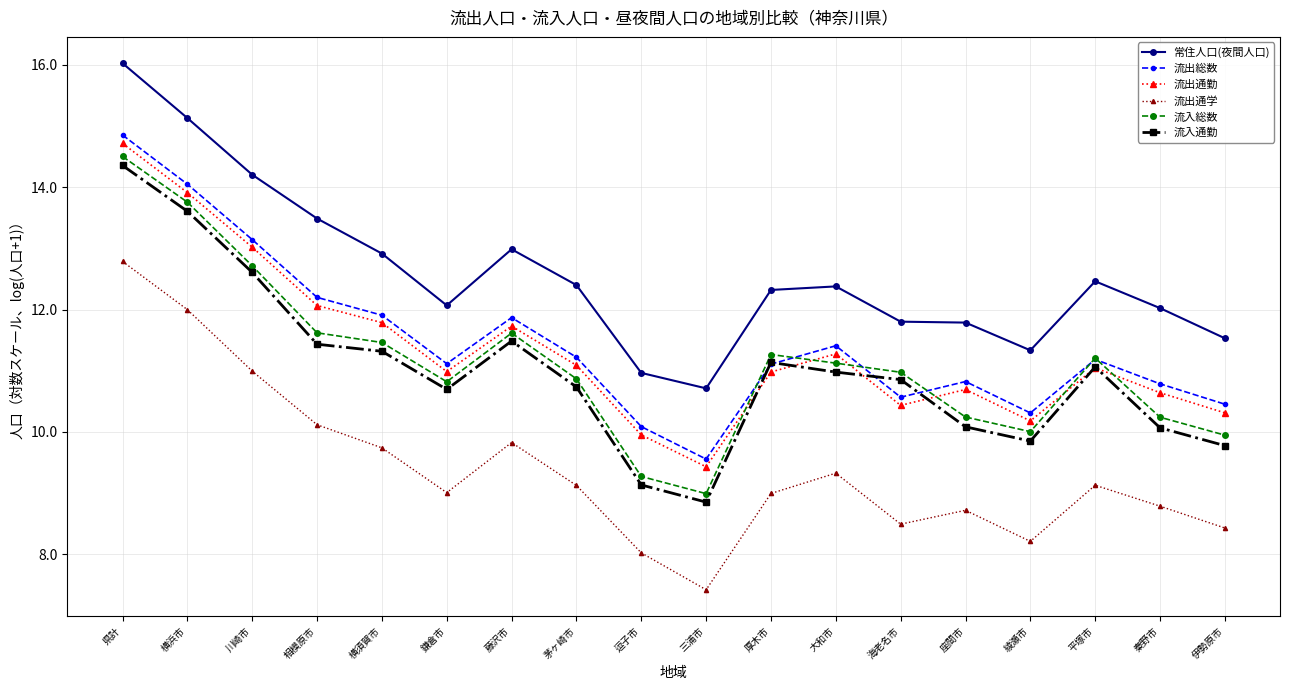

True or false: 常住人口(夜間人口) and 流出総数 intersect in this chart.

False